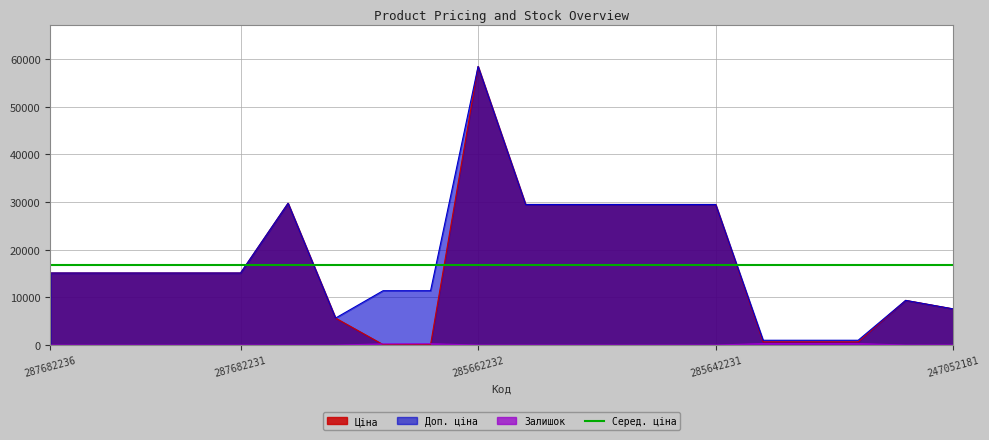

Reading right to left, what are all the values shown in this chart?

Ціна: 7596.5	9384.0	693.7	693.7	693.7	29491.5	29491.5	29491.5	29491.5	29491.5	58426.5	114.1	114.1	5673.8	29747.2	15120.0	15120.0	15120.0	15120.0	15120.0
Доп. ціна: 7596.5	9384.0	1024.6	1024.6	1024.6	29491.5	29491.5	29491.5	29491.5	29491.5	58426.5	11410.0	11410.0	5673.8	29747.2	15120.0	15120.0	15120.0	15120.0	15120.0
Залишок: 20.0	17.0	322.0	333.0	330.0	4.0	13.0	0.0	11.0	11.0	12.0	290.0	260.0	1.0	0.0	0.0	0.0	0.0	0.0	0.0